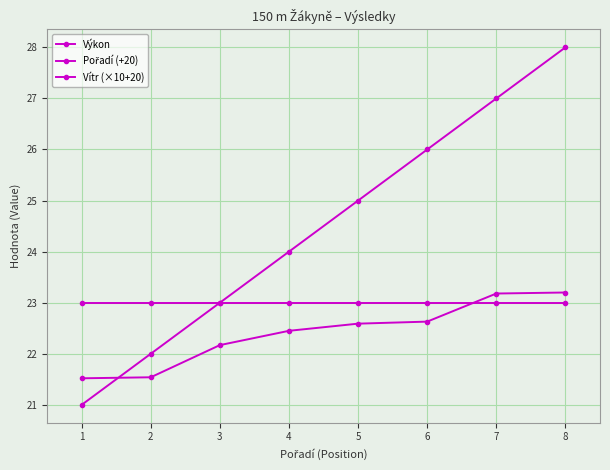

At 2, list the series in order from smallest to largest.

Výkon, Pořadí (+20), Vítr (×10+20)